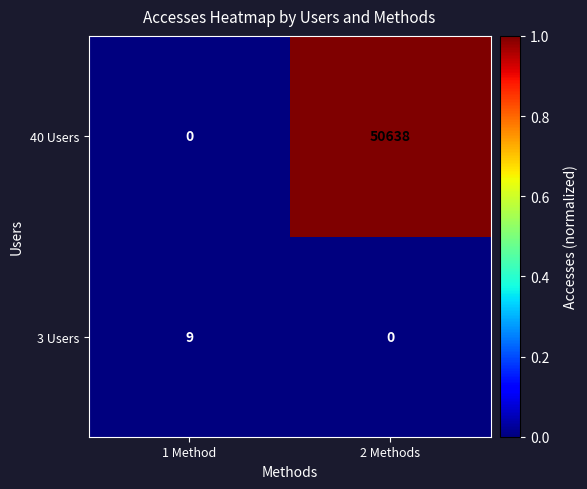

The value of 3 Users at 2 Methods is 3. True or false?

False